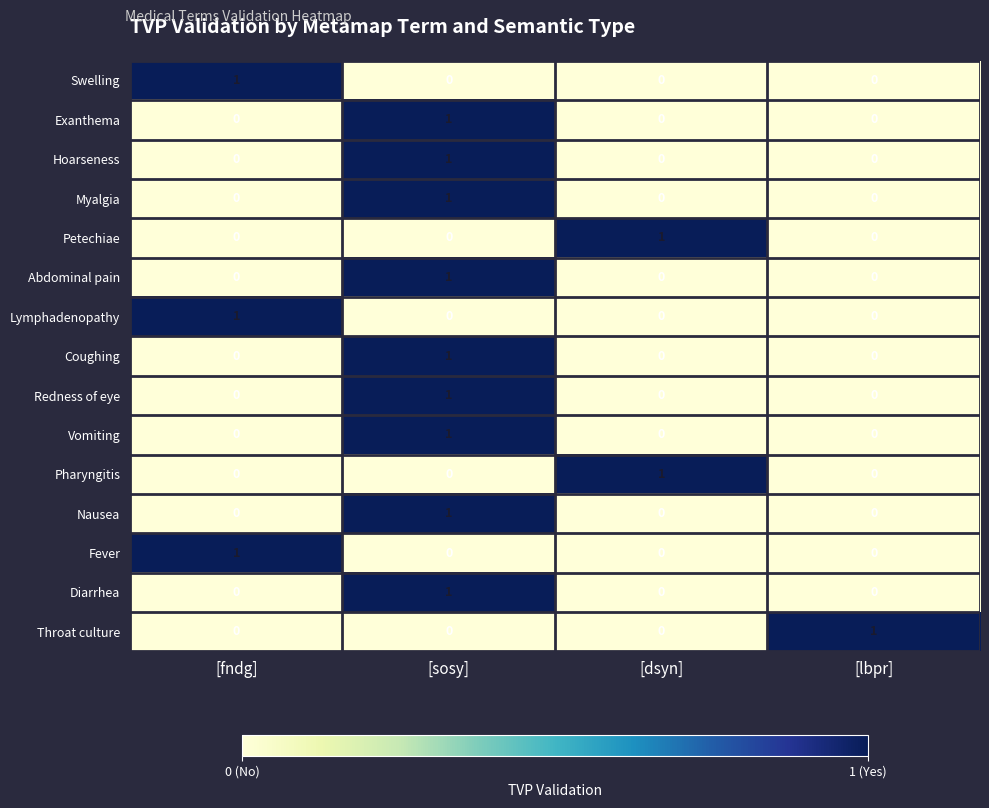

Is it true that Pharyngitis equals 0 at [fndg]?

True